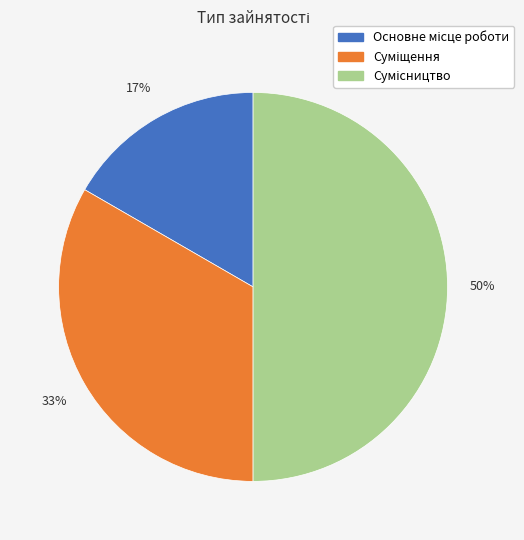

To the nearest percent, what is the difference between the largest and smallest slice percentages?

33%